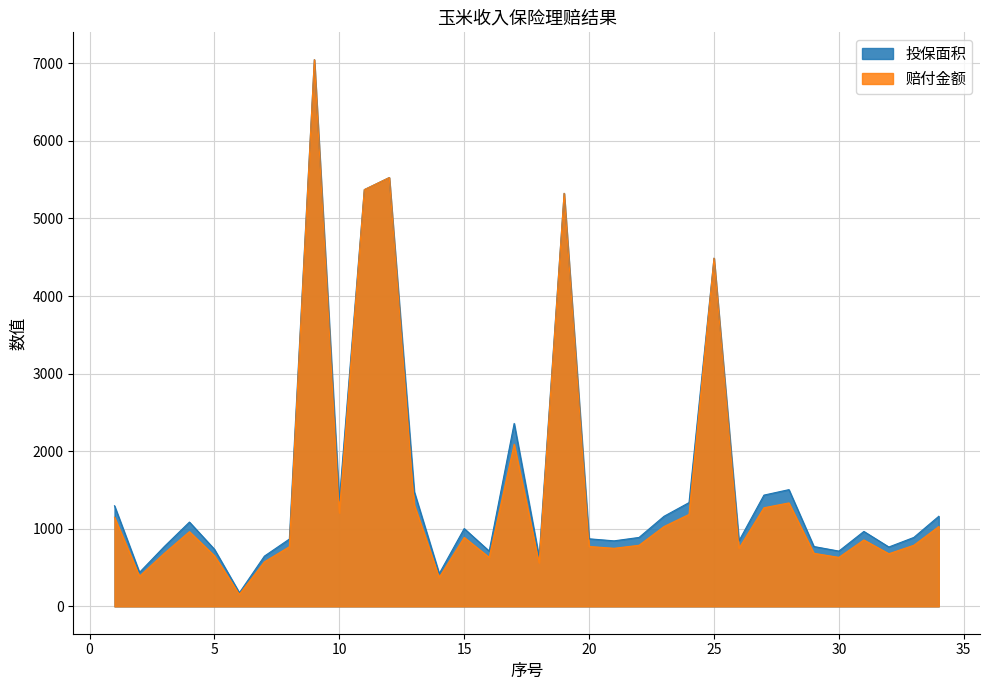

At which label is 投保面积 closest to 3611?

25